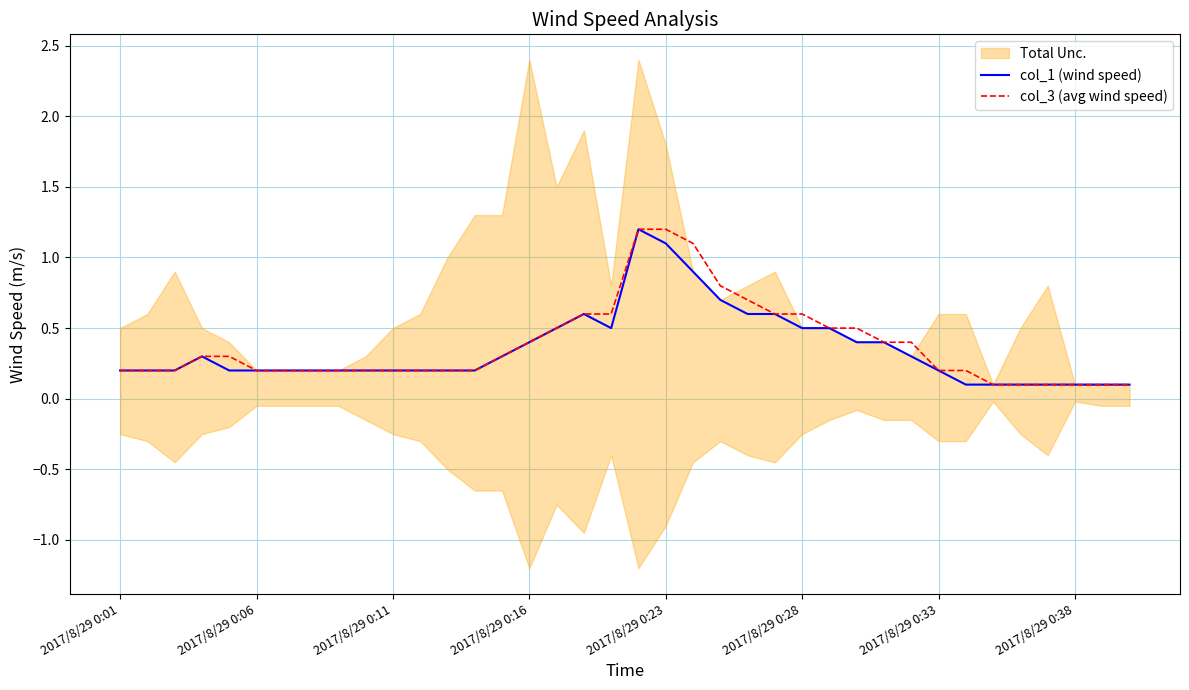

What position from the left is 13?

14